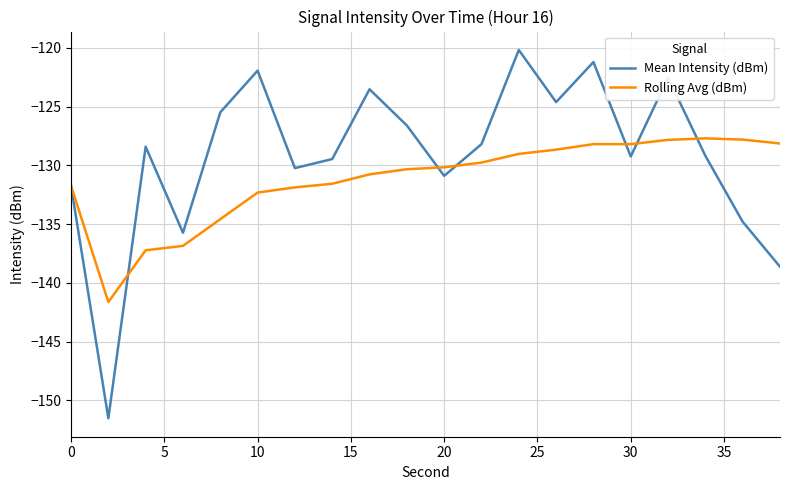

Which series has the largest total across all categories?

Mean Intensity (dBm)